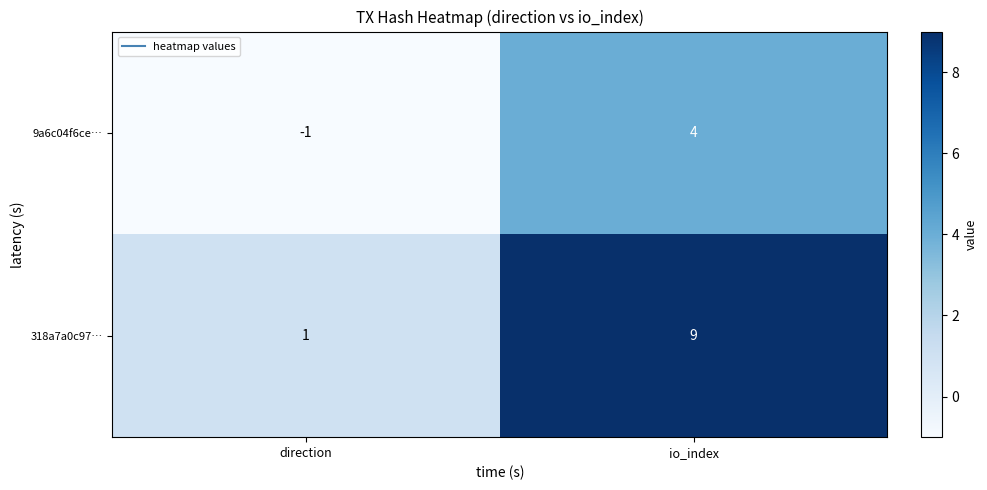

List the series in order of their peak value, lowest first.

9a6c04f6ce…, 318a7a0c97…